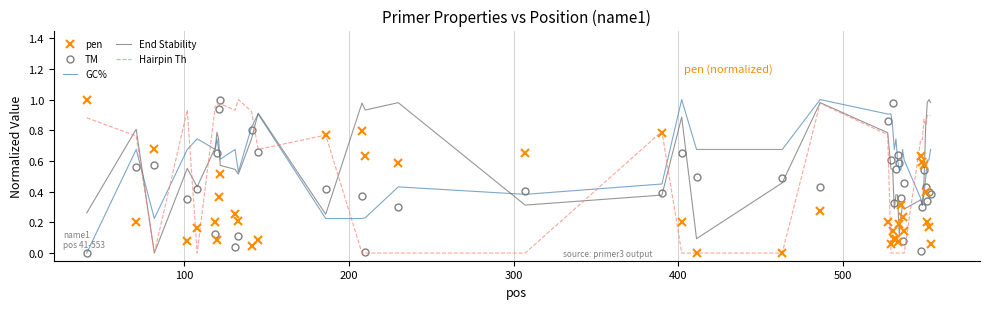

Which series ends up on top after the final intersection of End Stability and pen?

End Stability